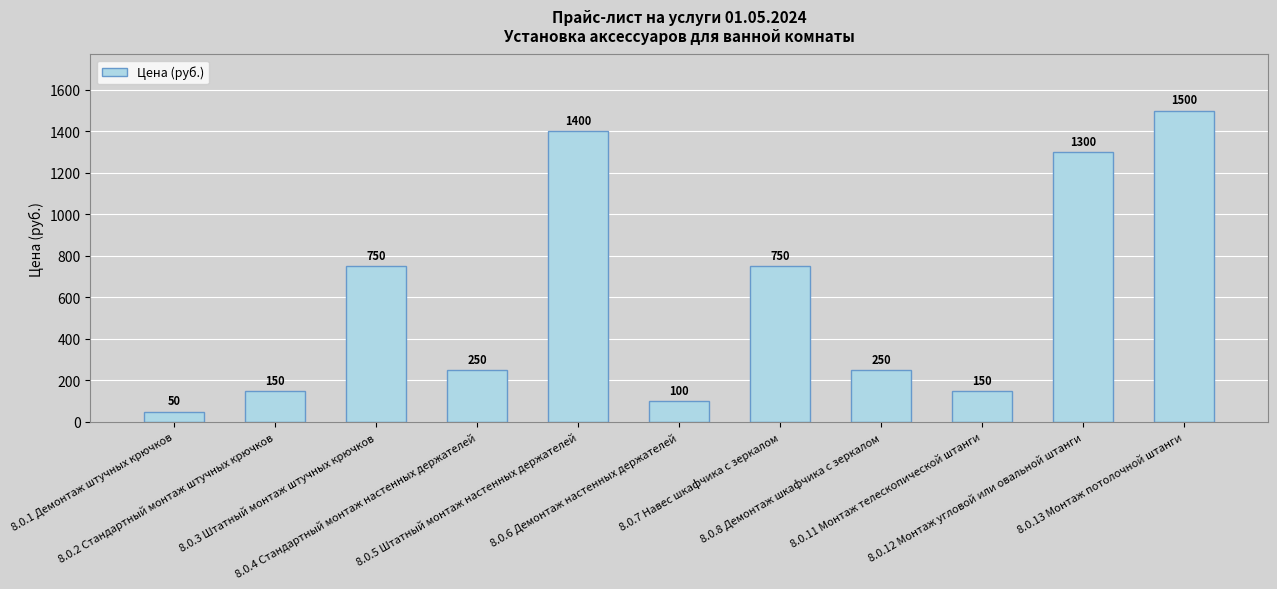

Are the bars horizontal?

No